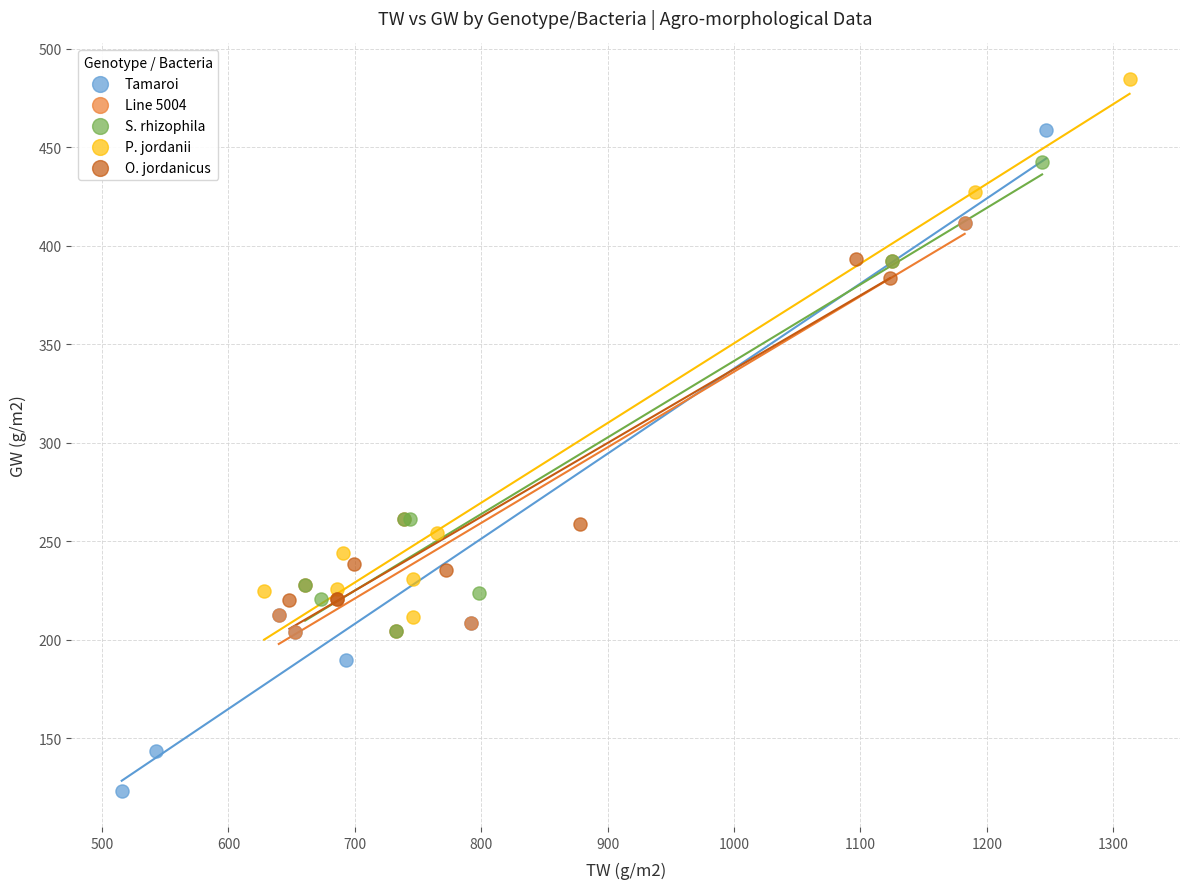

Which series contains the lowest Y value?

Tamaroi